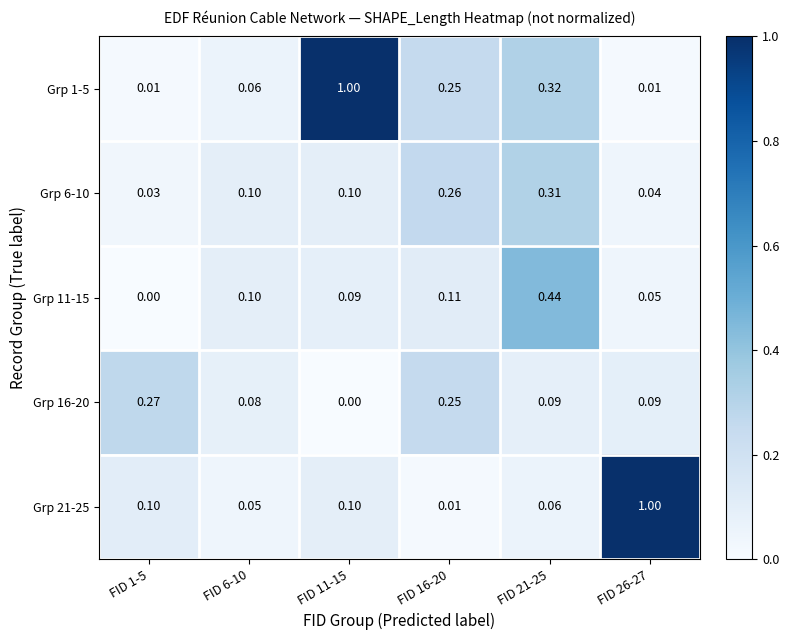

Is the value of Grp 6-10 at FID 1-5 greater than the value of Grp 16-20 at FID 1-5?

No